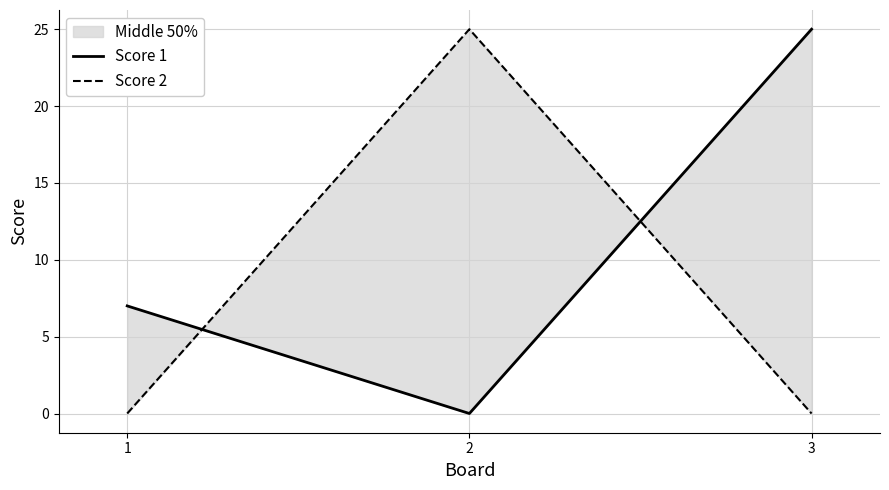

List the series in order of their overall mean, highest first.

Score 1, Score 2